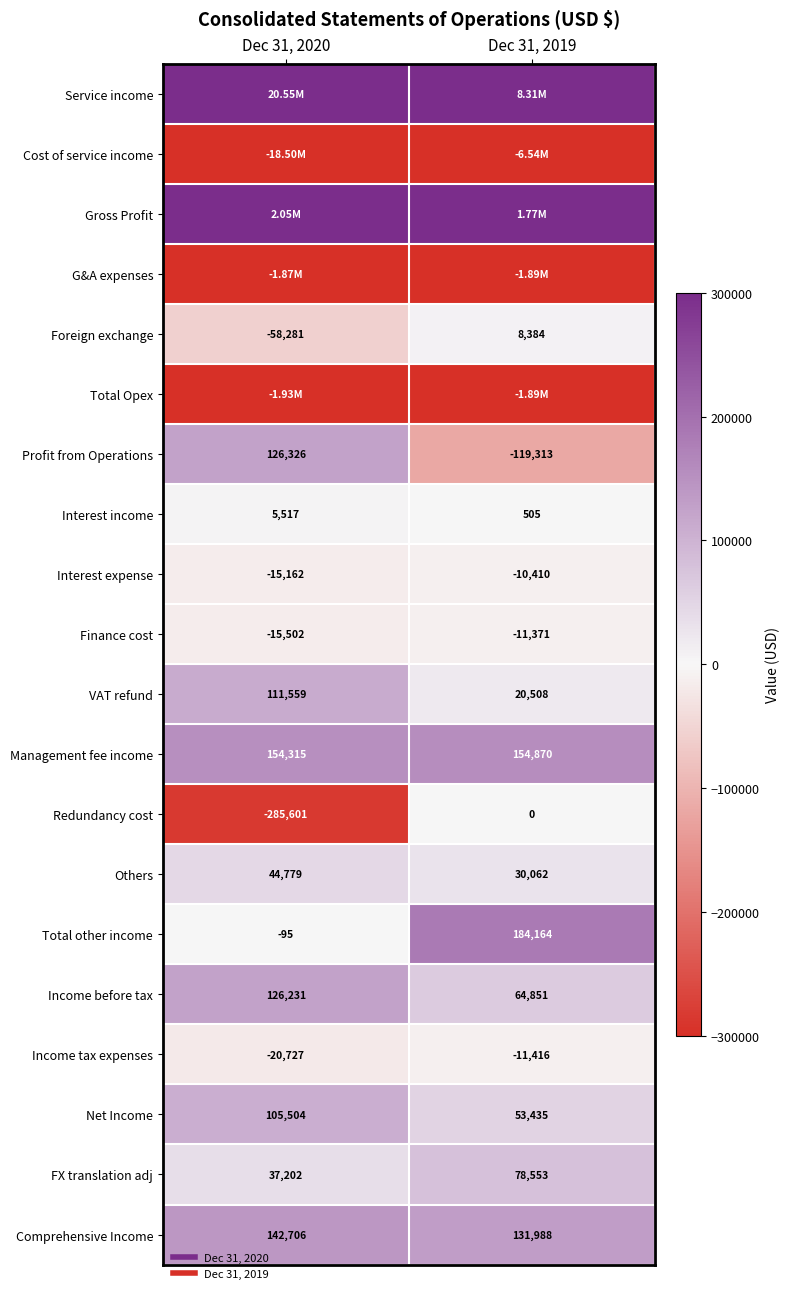

At which label does Finance cost reach its minimum?

Dec 31, 2020